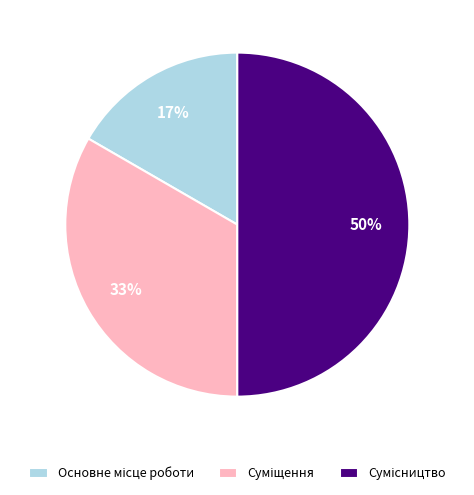

How many segments does this pie chart have?

3